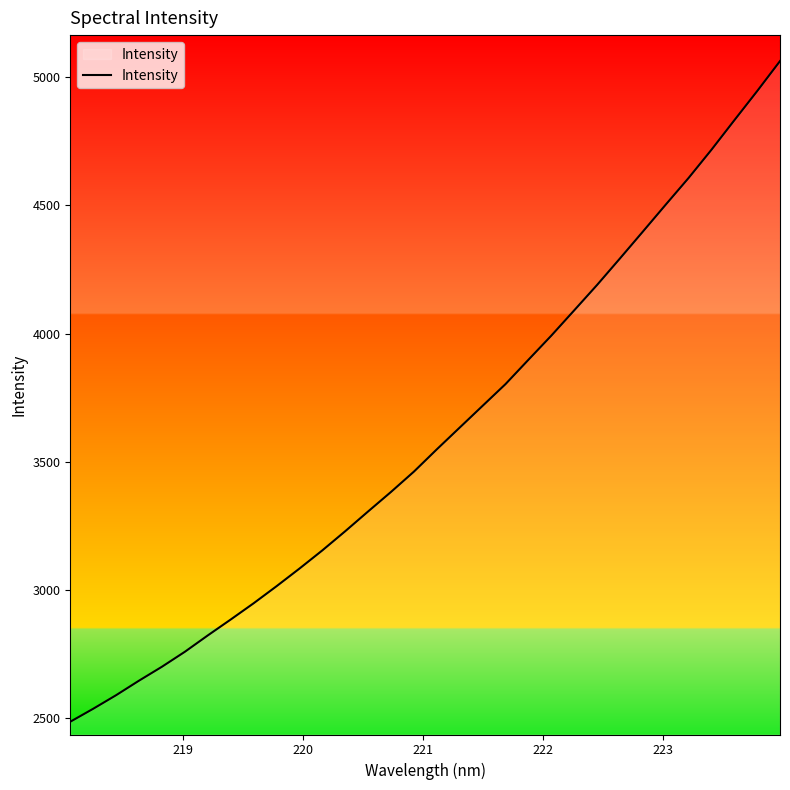

What is the difference between the maximum and minimum values?

2575.0